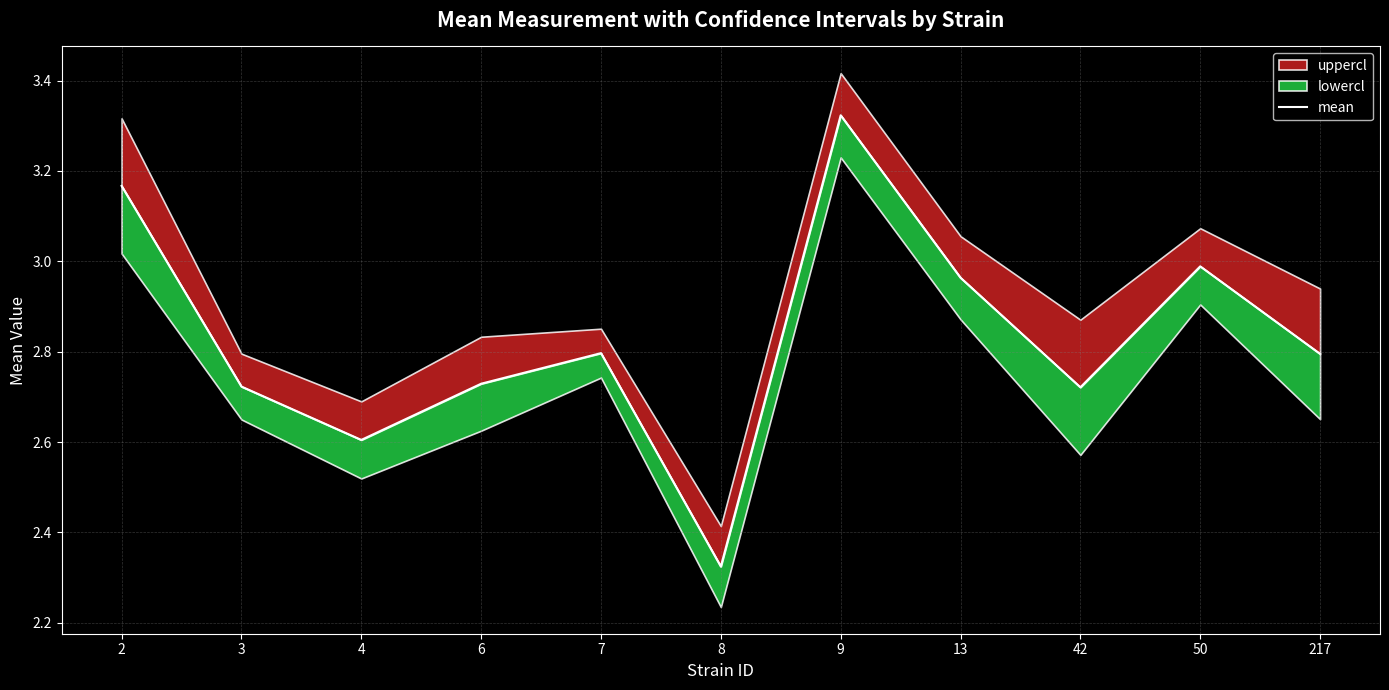

The value at 42 is 0.6. True or false?

False